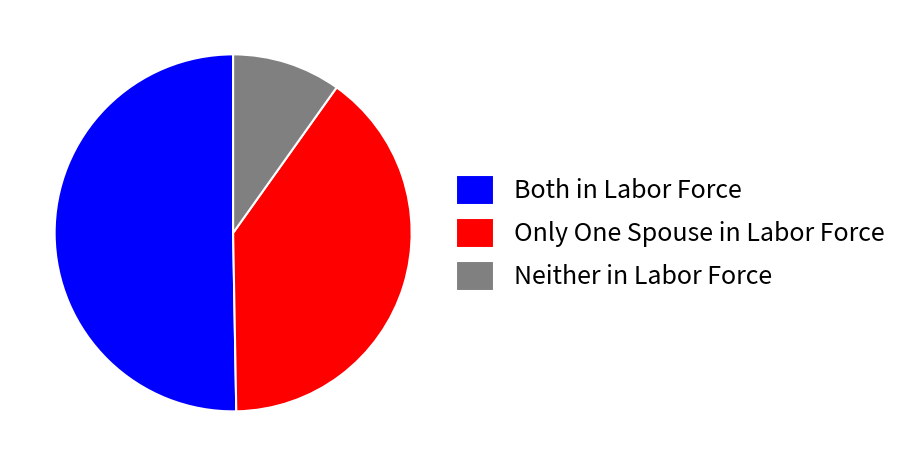

Which has a higher value, Only One Spouse in Labor Force or Neither in Labor Force?

Only One Spouse in Labor Force